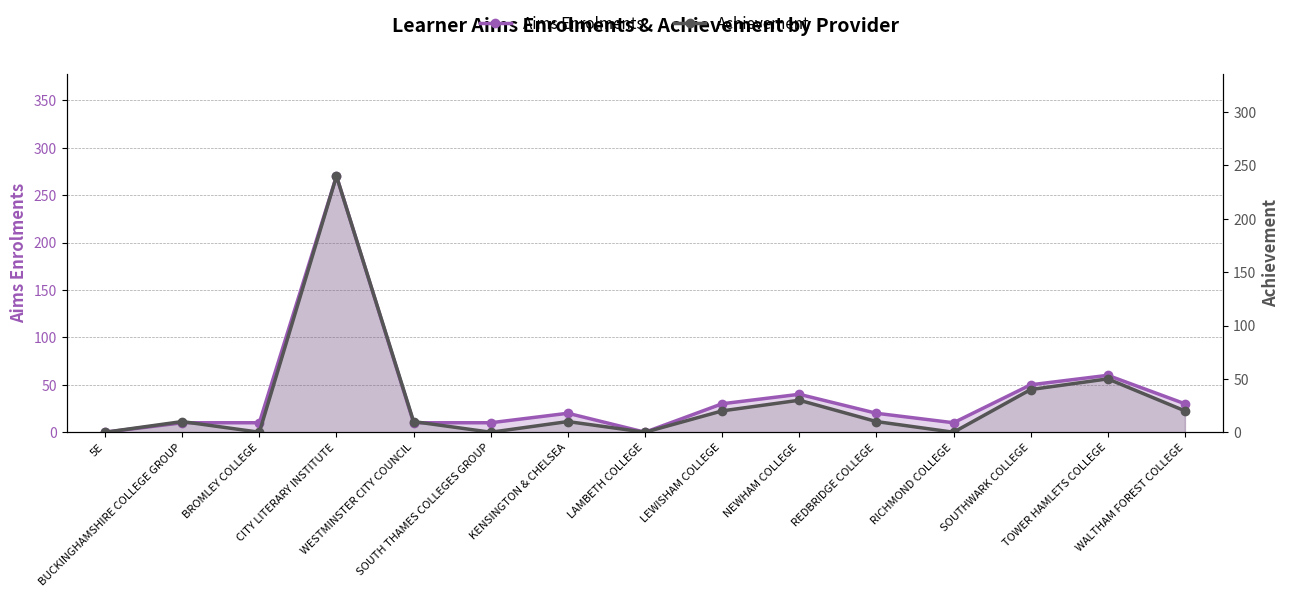

List the labels in order of Achievement value, largest first.

CITY LITERARY INSTITUTE, TOWER HAMLETS COLLEGE, SOUTHWARK COLLEGE, NEWHAM COLLEGE, LEWISHAM COLLEGE, WALTHAM FOREST COLLEGE, BUCKINGHAMSHIRE COLLEGE GROUP, WESTMINSTER CITY COUNCIL, KENSINGTON & CHELSEA, REDBRIDGE COLLEGE, 5E, BROMLEY COLLEGE, SOUTH THAMES COLLEGES GROUP, LAMBETH COLLEGE, RICHMOND COLLEGE